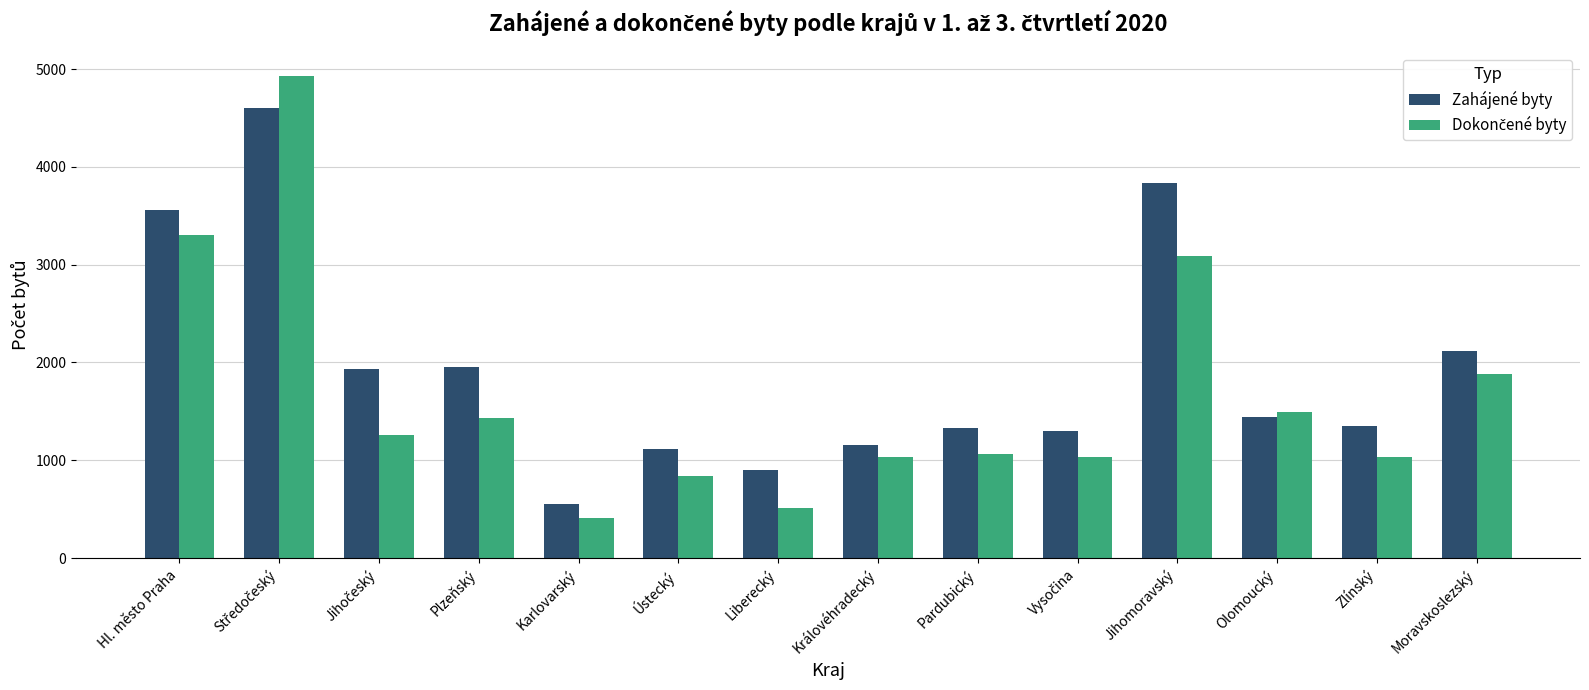

The Zahájené byty series shows 3837 at Jihomoravský. True or false?

True